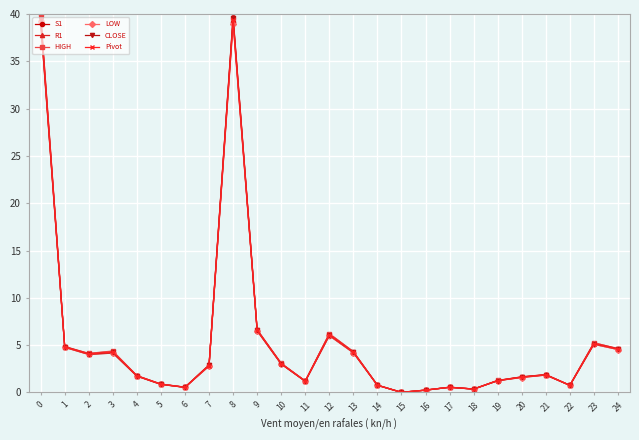

What is the maximum value shown in the chart?

40.0